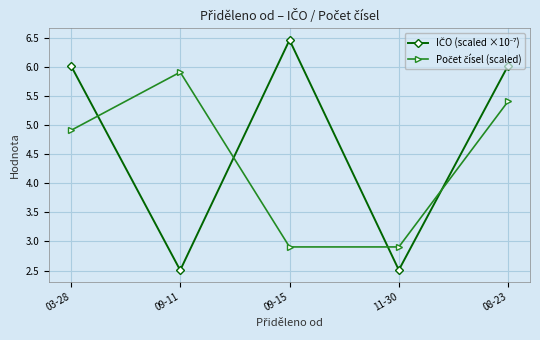

What is the spread (max minus min) of values at 11-30?

0.4